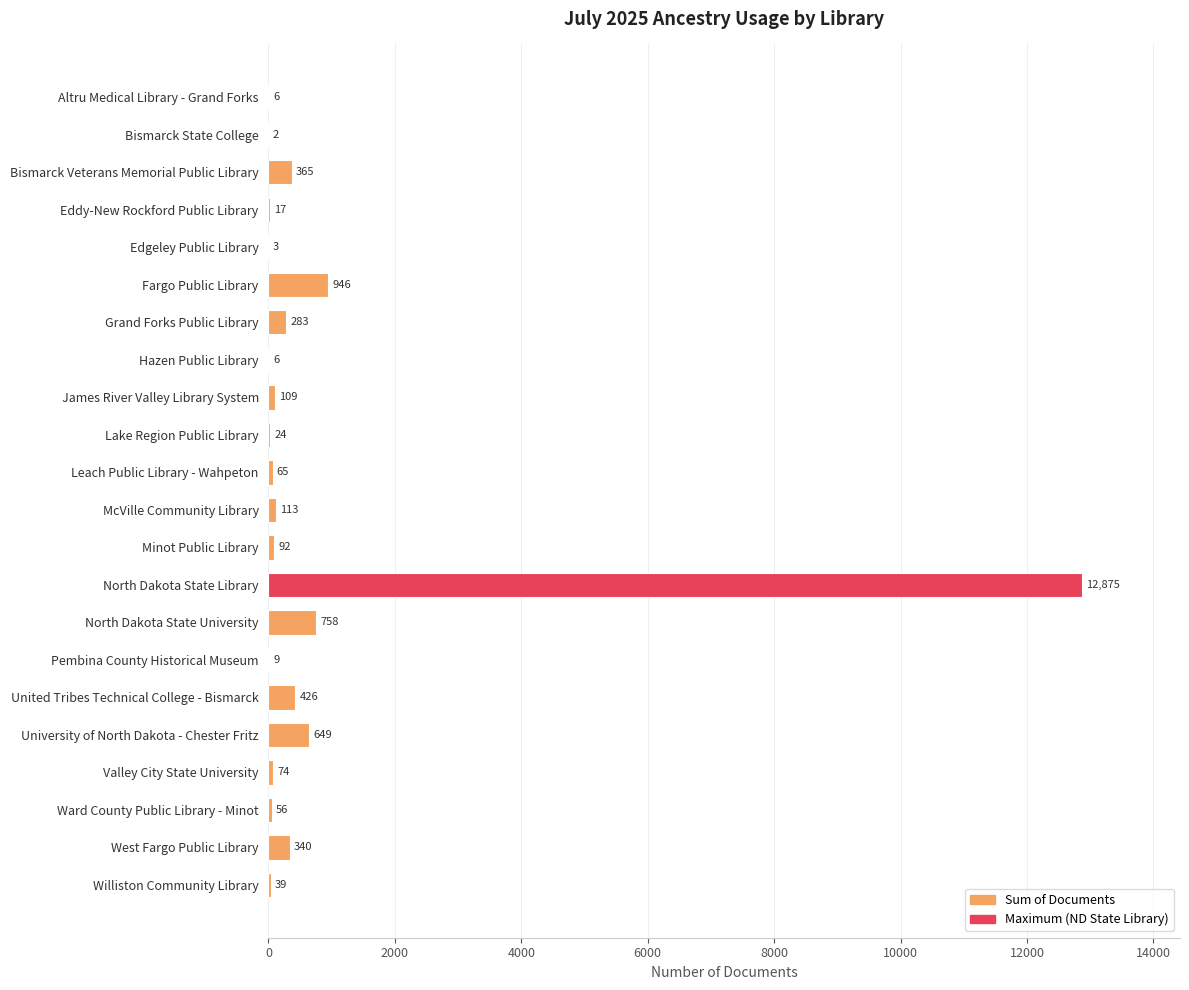

Between McVille Community Library and Ward County Public Library - Minot, which is larger?

McVille Community Library